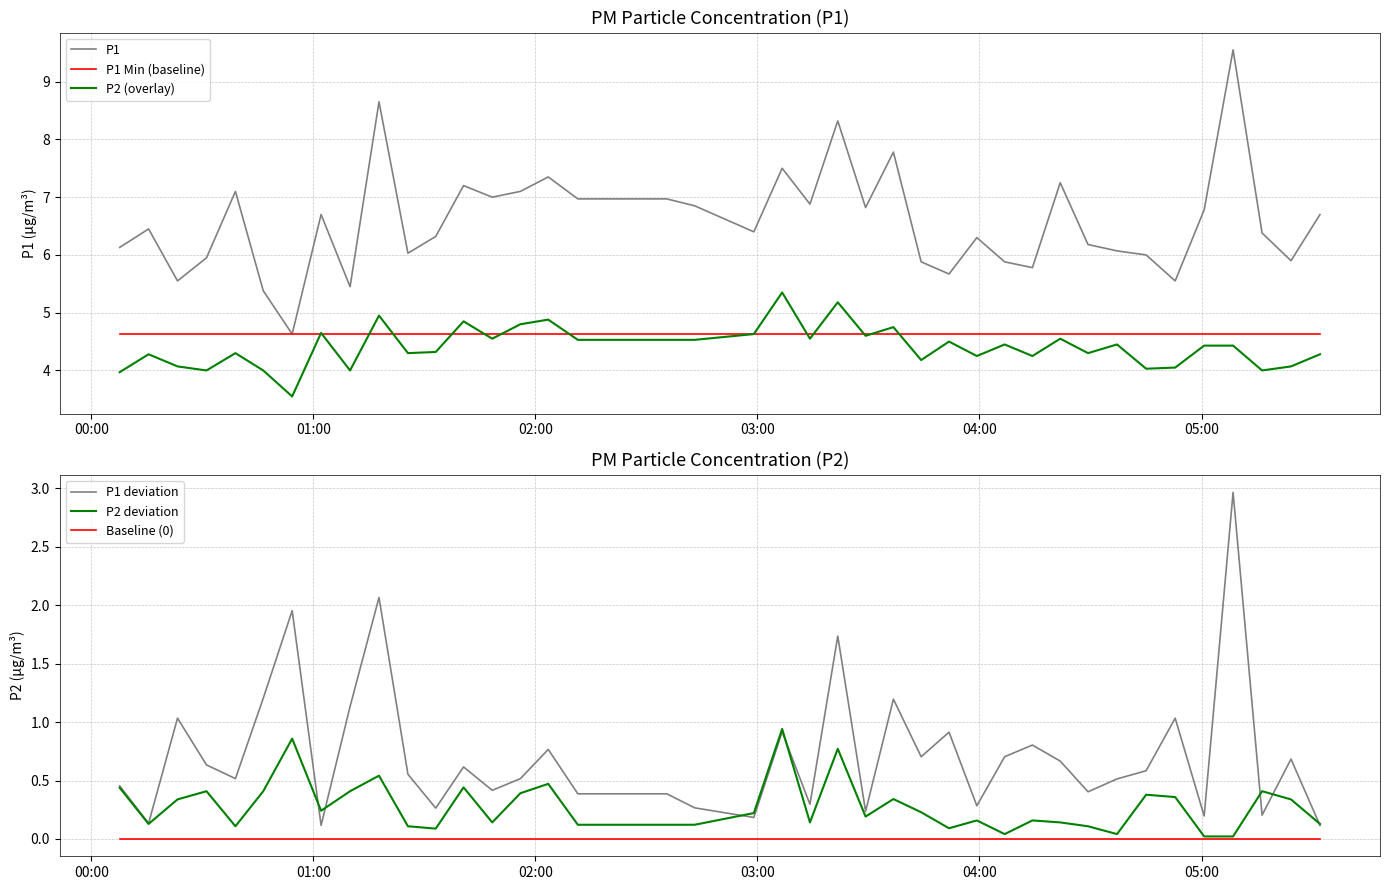

True or false: P1 Min (baseline) and P2 deviation intersect in this chart.

False